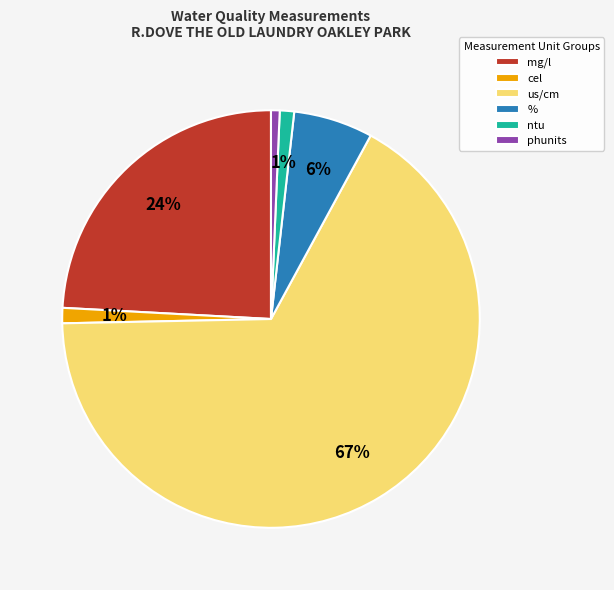

To the nearest percent, what is the average slice percentage?

17%